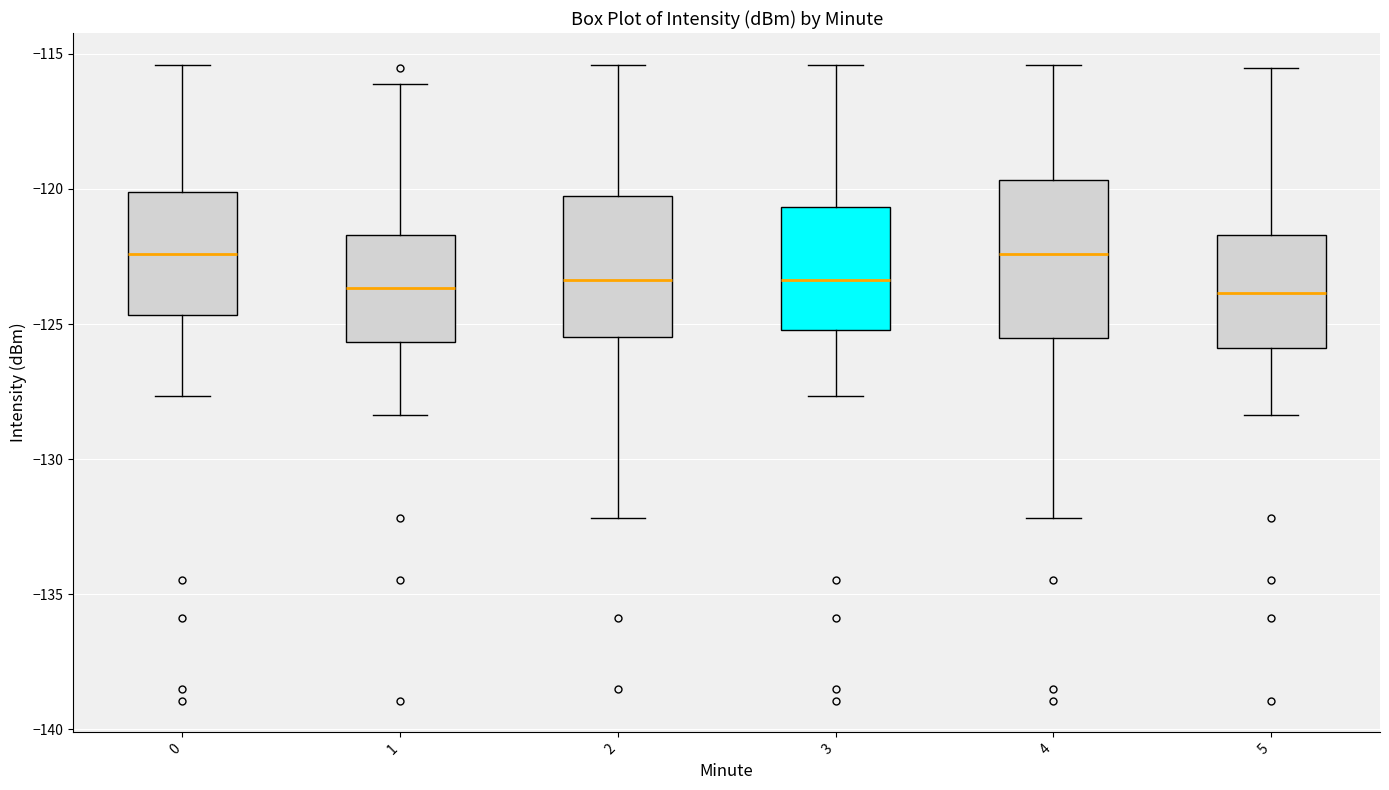

Reading left to right, read every box against the y-axis: the position of its median line, the range the box covers, and the ends of its whiskers. The values are not printed on the chart, so give them approximately, as read against the axis.

0: median -122.5, box -124.5 to -120.0, whiskers -127.5 to -115.5
1: median -123.5, box -125.5 to -121.5, whiskers -128.5 to -116.0
2: median -123.5, box -125.5 to -120.5, whiskers -132.0 to -115.5
3: median -123.5, box -125.0 to -120.5, whiskers -127.5 to -115.5
4: median -122.5, box -125.5 to -119.5, whiskers -132.0 to -115.5
5: median -124.0, box -126.0 to -121.5, whiskers -128.5 to -115.5